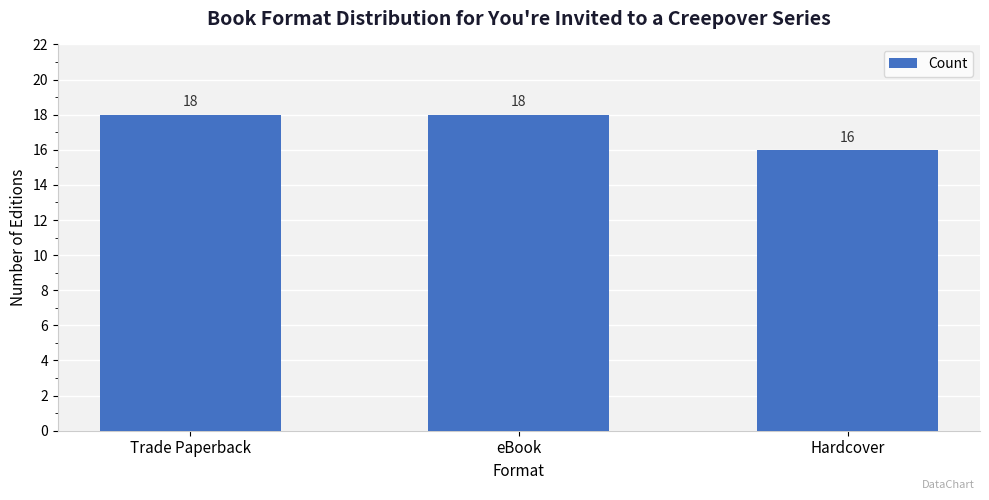

What is the smallest value displayed?

16